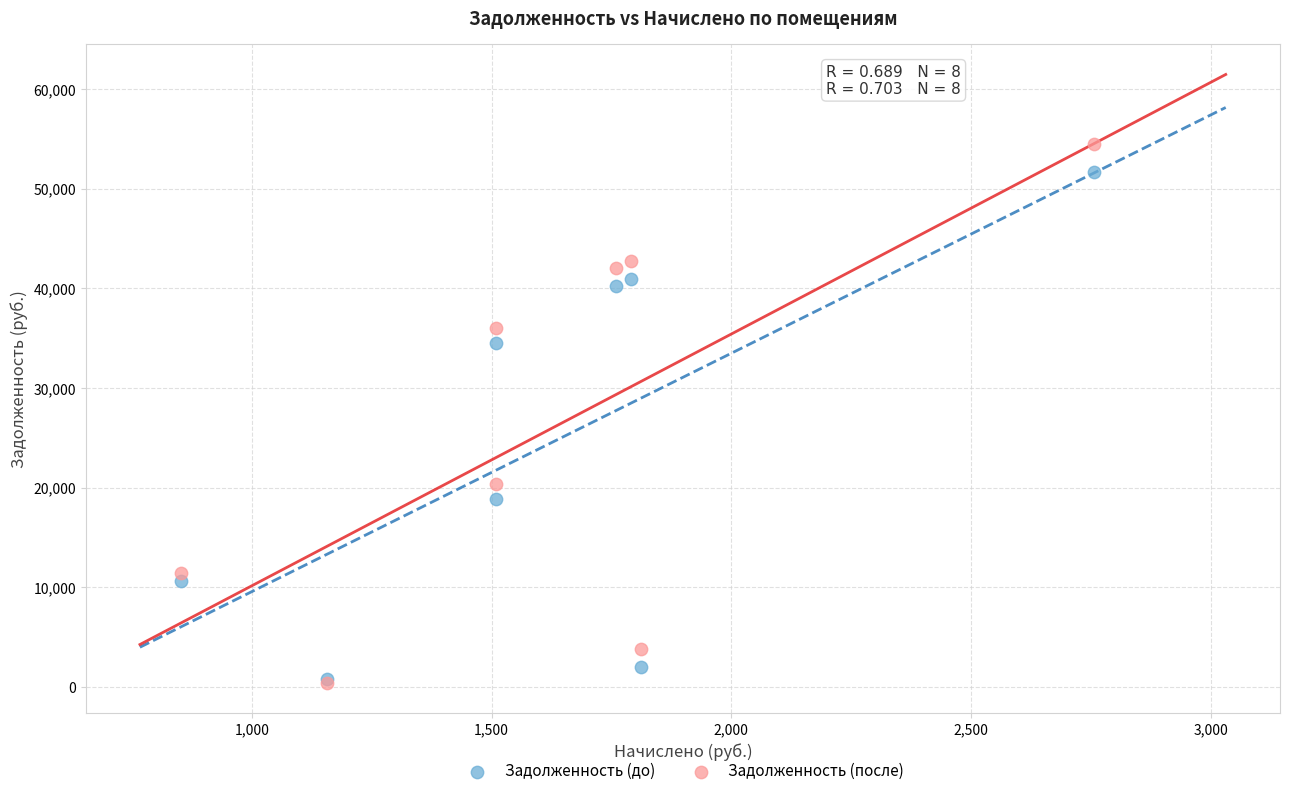

What are all the series names shown in the legend?

Задолженность (до), Задолженность (после)